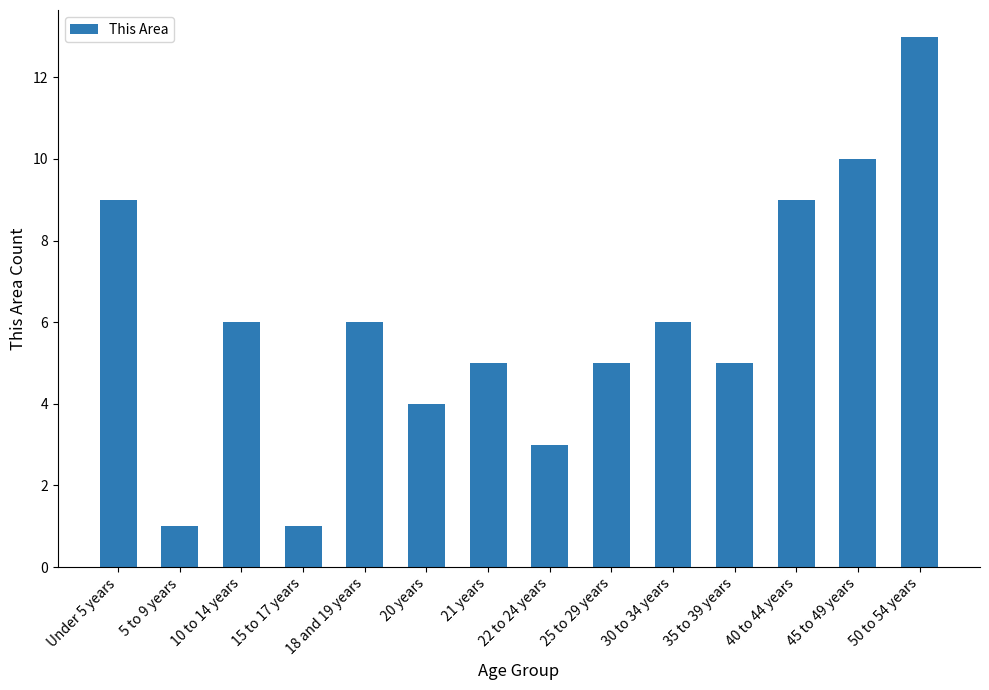

At which label does the data first exceed 6?

Under 5 years